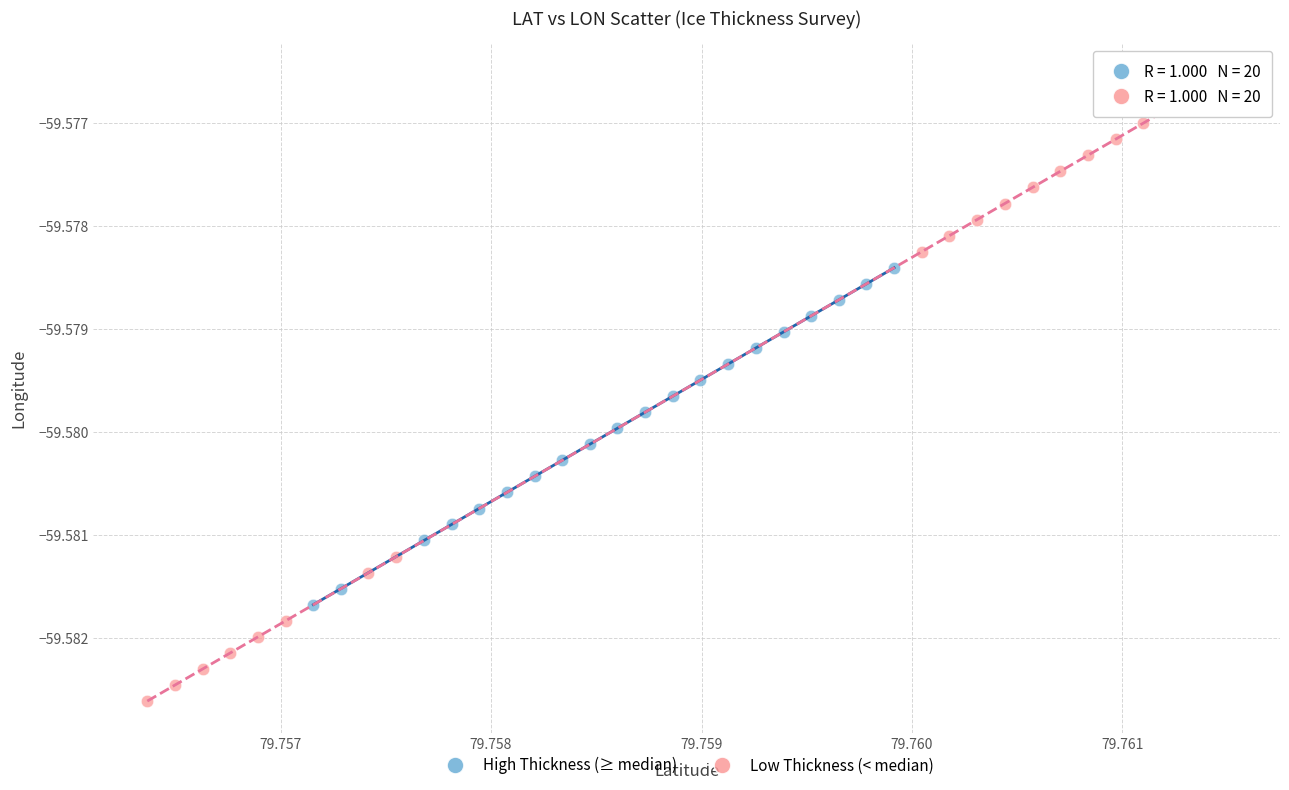

Which series reaches the maximum Y coordinate?

Low Thickness (< median)